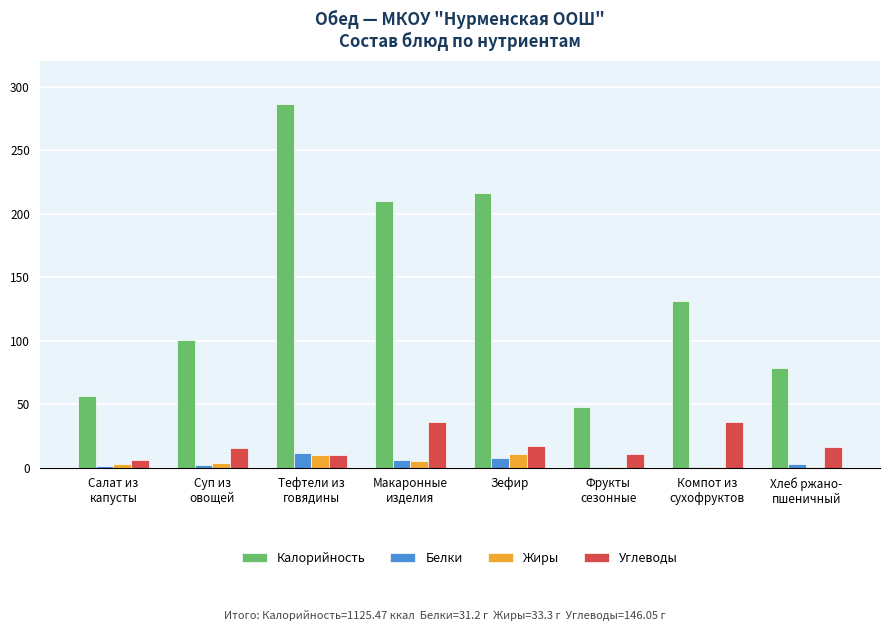

Is it true that Калорийность equals 85.1 at Компот из
сухофруктов?

False